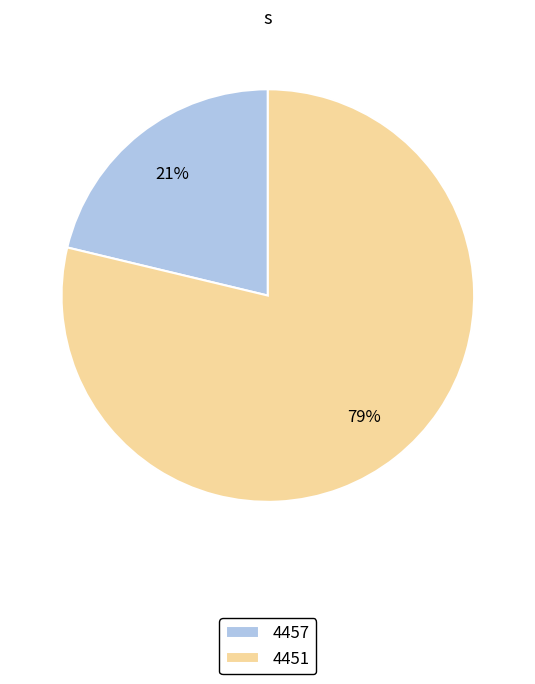

Count the number of slices in the pie.

2